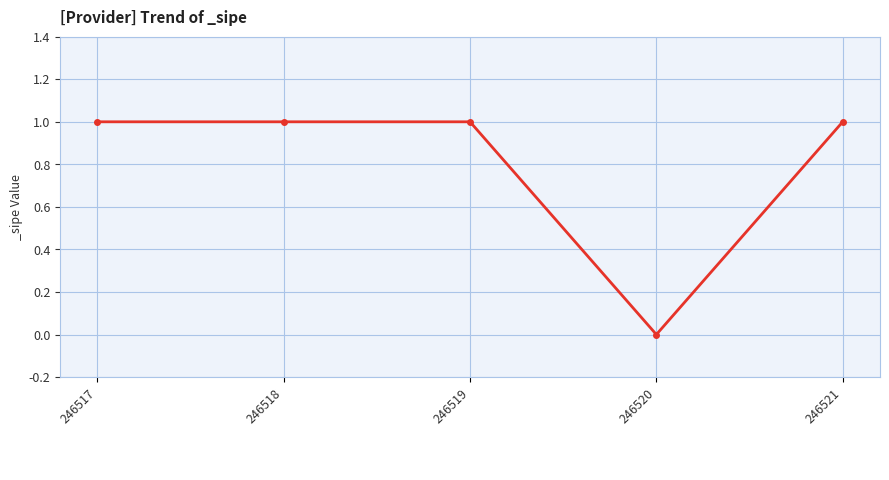

The value at 246520 is 0. True or false?

True